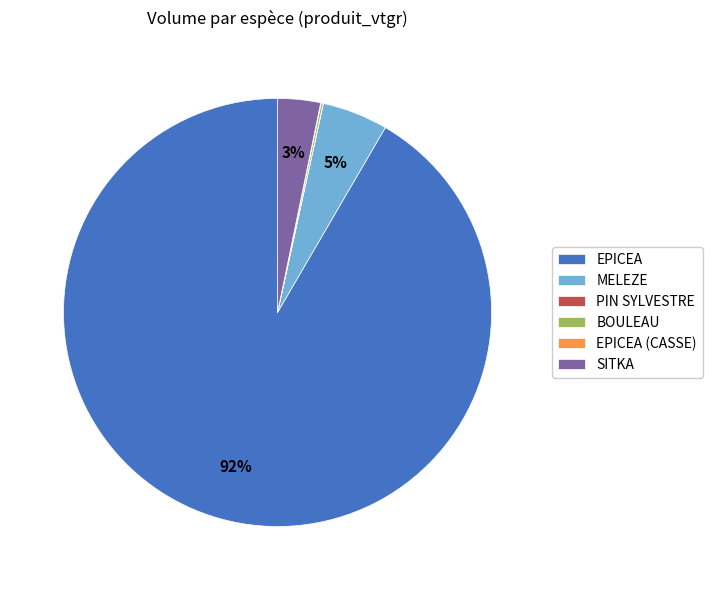

To the nearest percent, what portion does SITKA represent?

3%